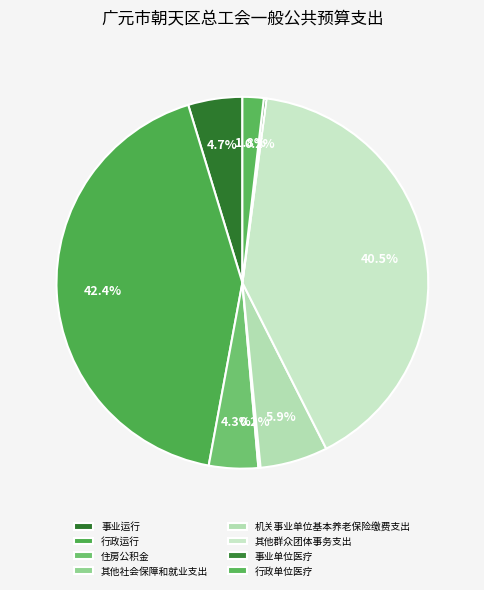

What is the change in value from 行政运行 to 事业单位医疗?

-114.6